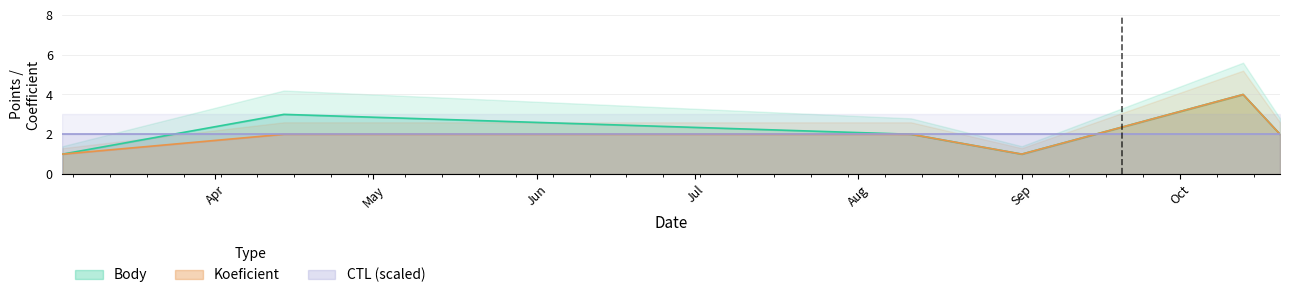

Is it true that Koeficient equals 2 at 2012-04-14?

True